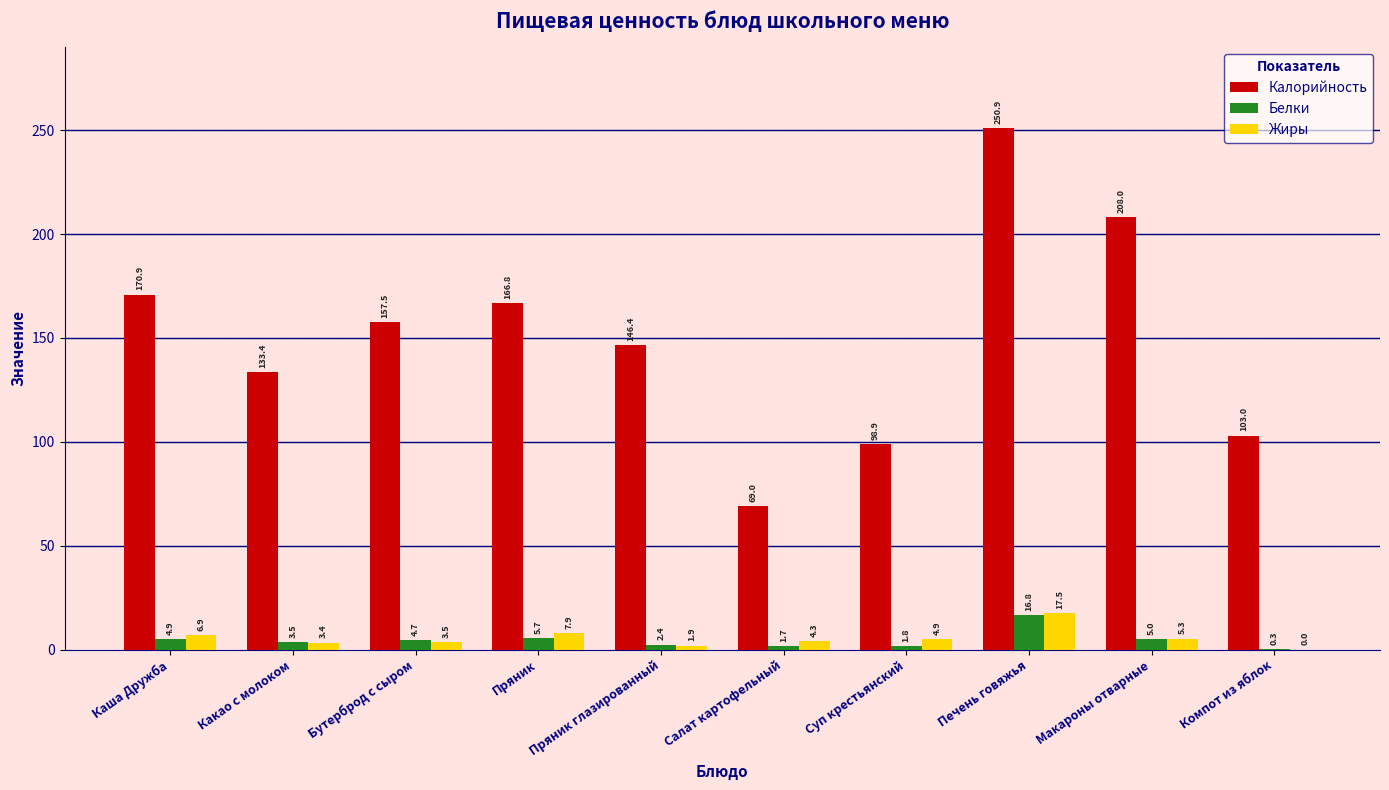

The value of Жиры at Бутерброд с сыром is 3.5. True or false?

True